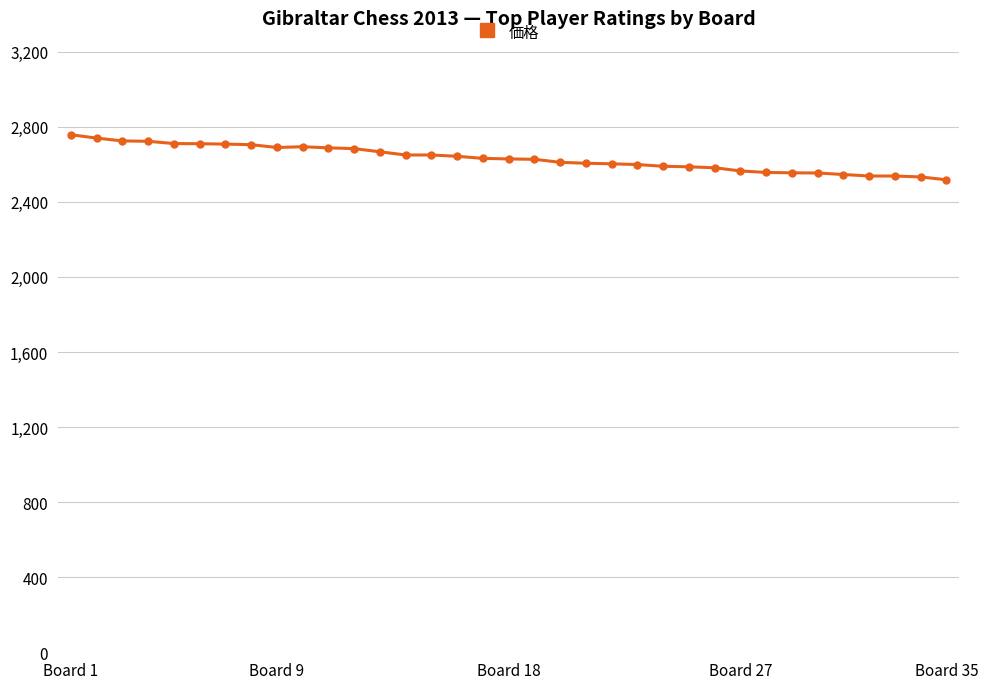

What is the difference between the second highest and minimum values?

222